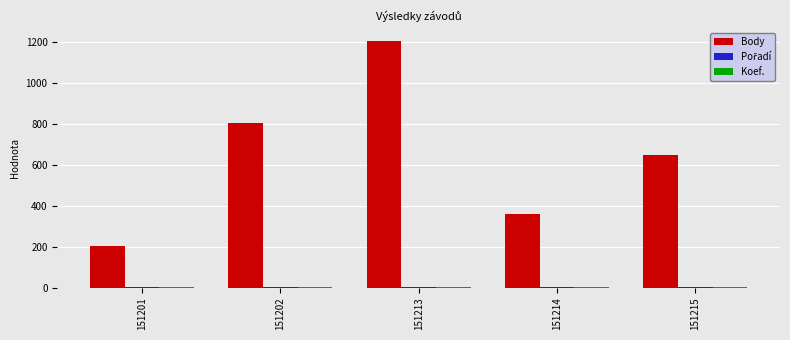

The Body series shows 360 at 151214. True or false?

True